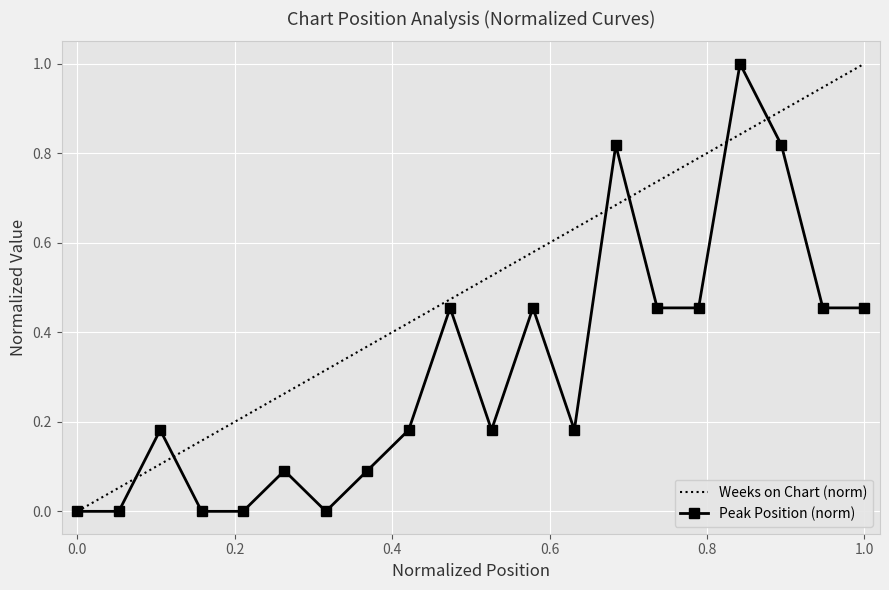

Is it true that the value at 3 is 0.1?

False